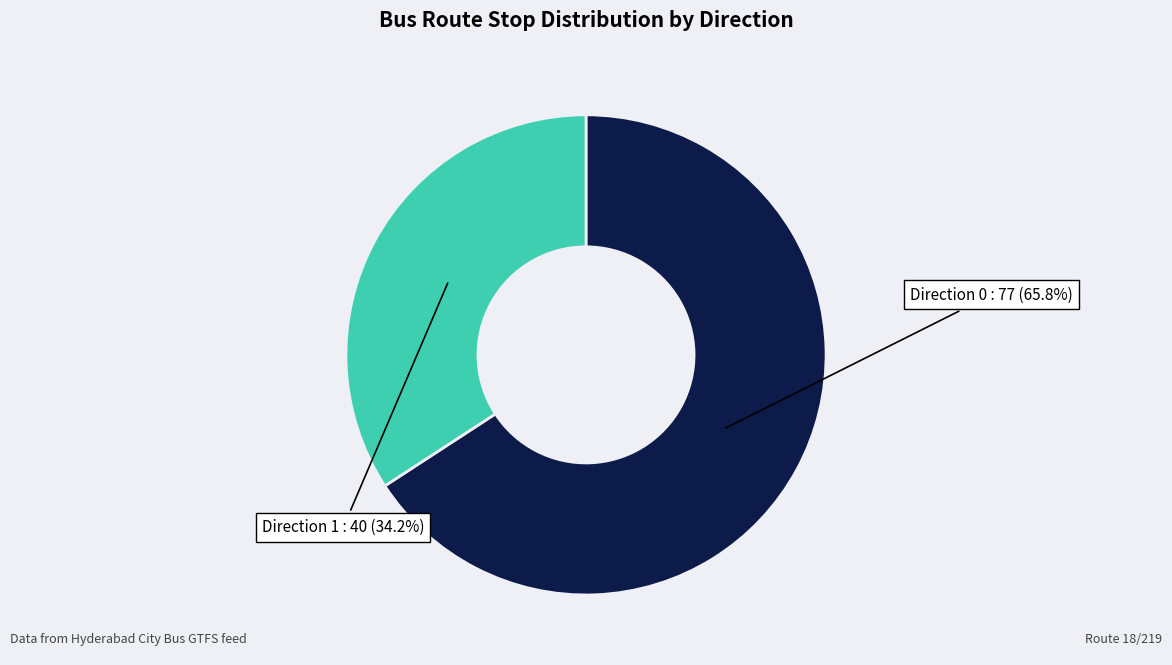

How many slices are in this pie chart?

2